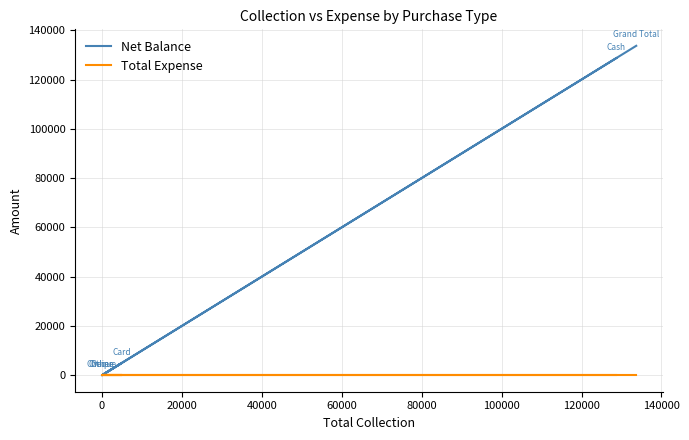

True or false: Net Balance and Total Expense cross at least once.

False